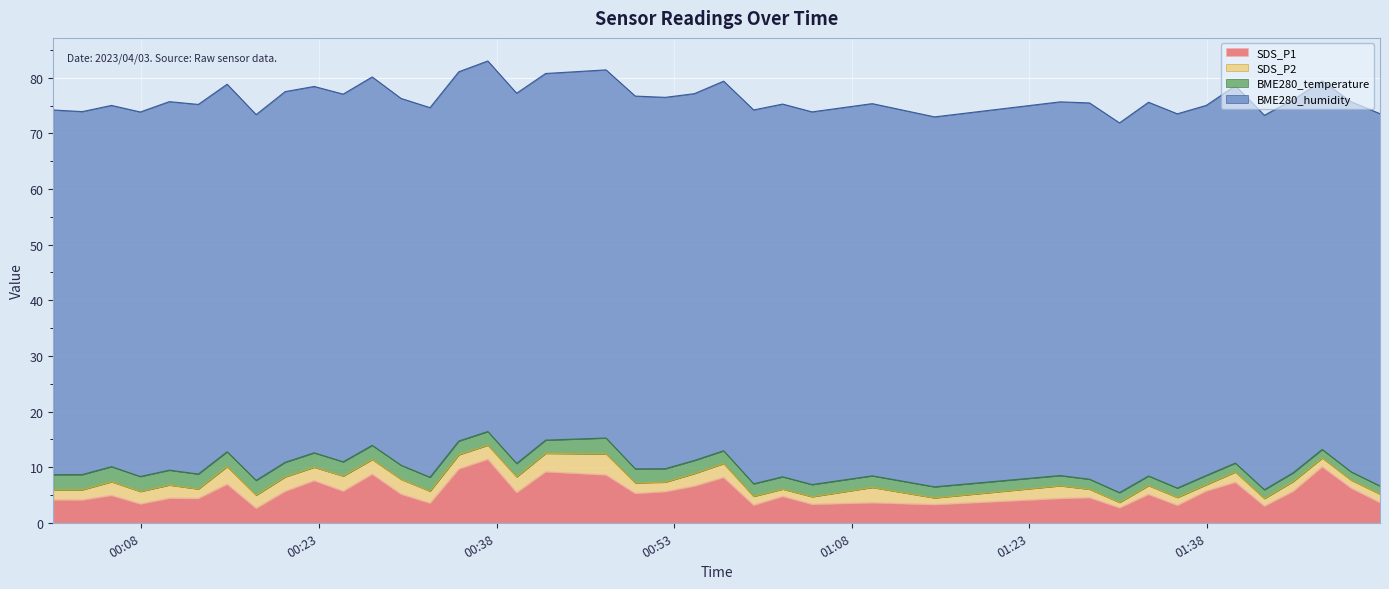

How many data points in BME280_temperature are above 2?

27